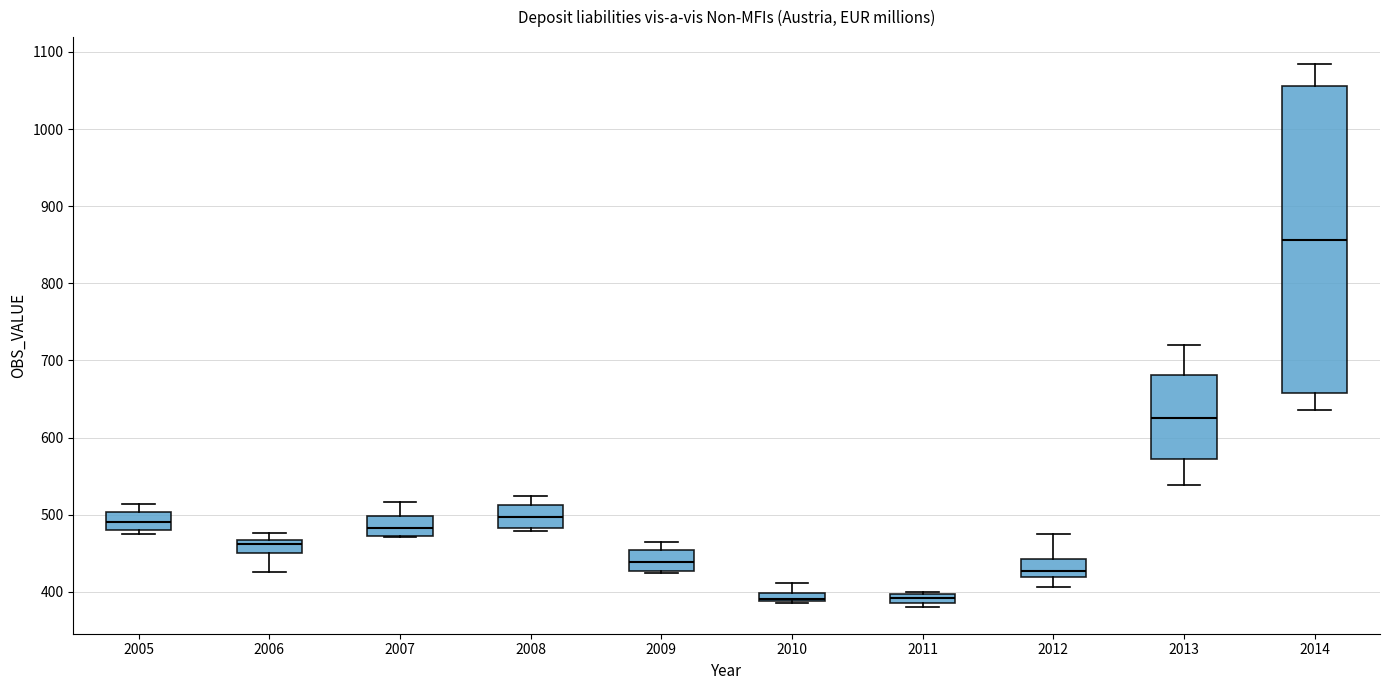

Where is the lower edge of the box at x = 2011 on the y-axis? The values are not printed on the chart, so give them approximately, as read against the axis.

390